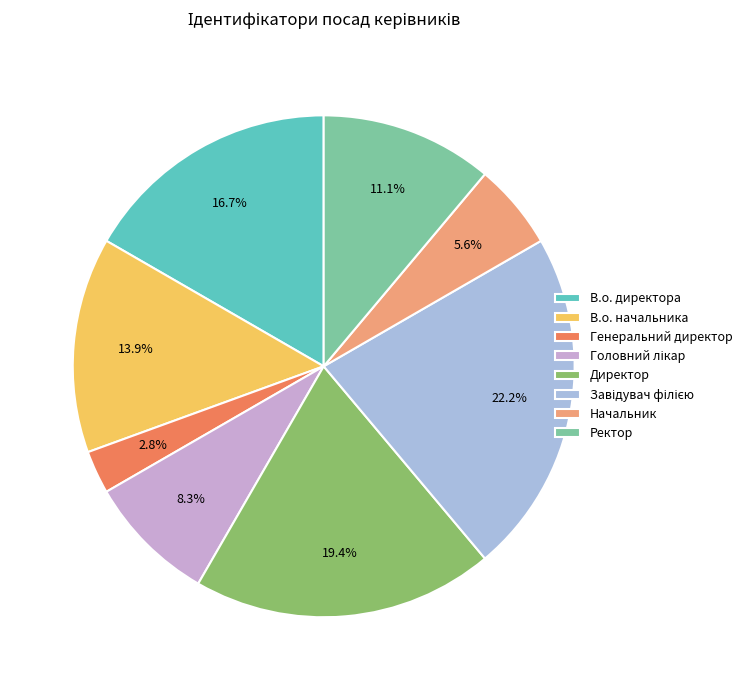

Do Генеральний директор and В.о. начальника together represent more than half of the pie?

No